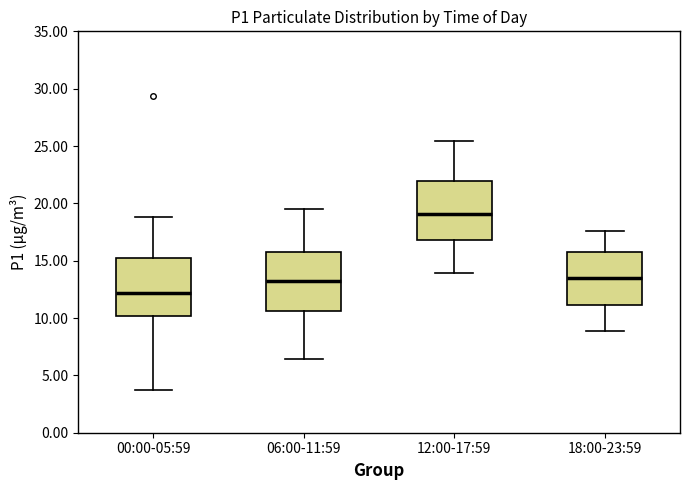

Which box's median line is the highest?

12:00-17:59